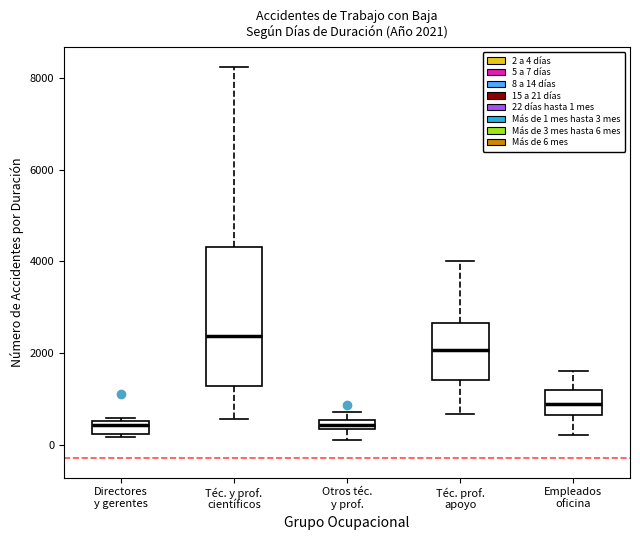

Which box is the tallest, from its lower edge to its upper edge?

Téc. y prof. científicos